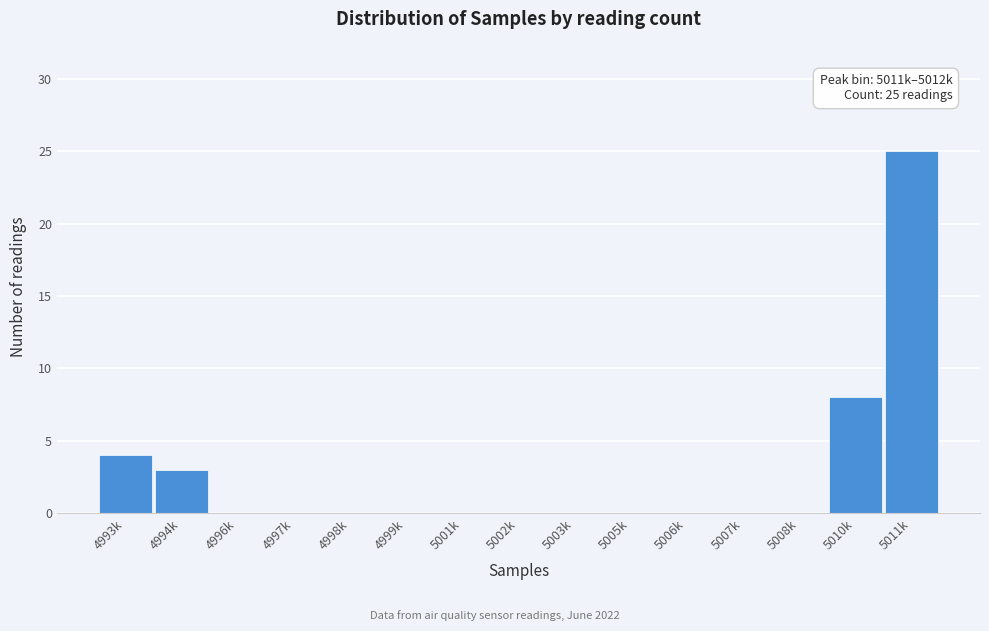

Reading left to right, extract all data points from this chart.

4993k=4	4994k=3	4996k=0	4997k=0	4998k=0	4999k=0	5001k=0	5002k=0	5003k=0	5005k=0	5006k=0	5007k=0	5008k=0	5010k=8	5011k=25